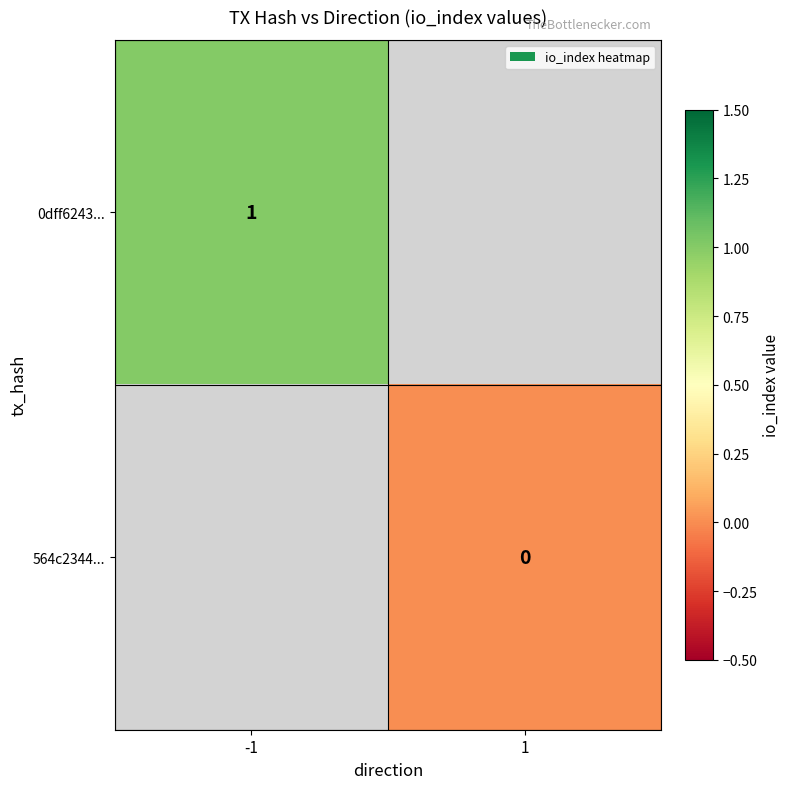

Is the value of 0dff6243... at -1 greater than the value of 564c2344... at 1?

Yes